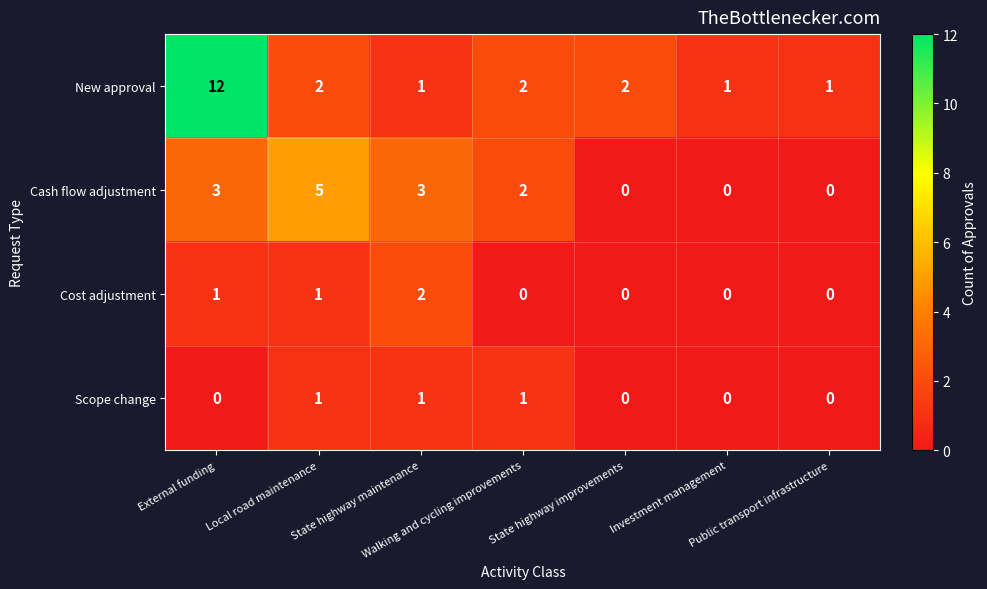

What is the difference between the maximum and minimum values in the New approval series?

11